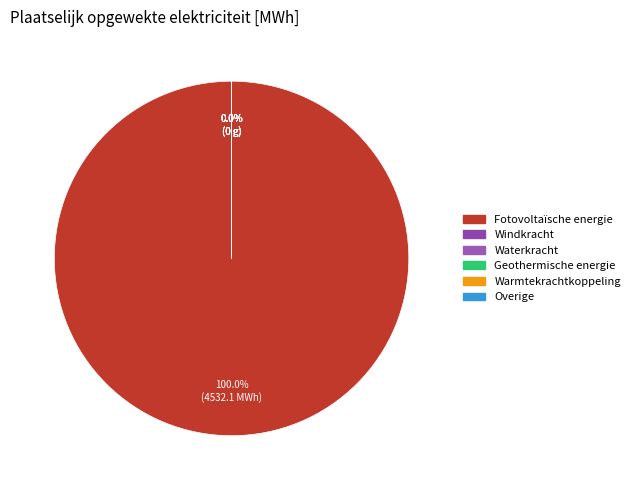

The Geothermische energie slice represents 0% of the pie. True or false?

True